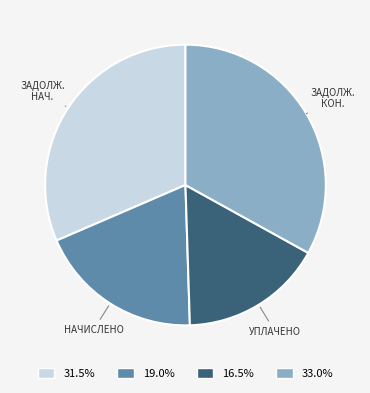

Combined, do 33.0% and 16.5% account for over 50%?

No